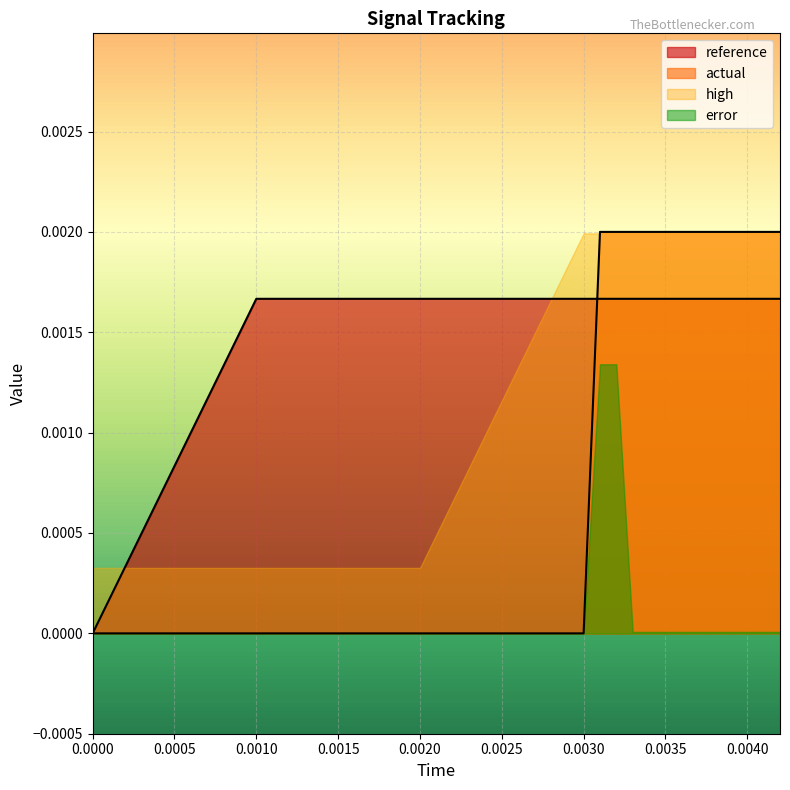

Which series has the largest total across all categories?

high